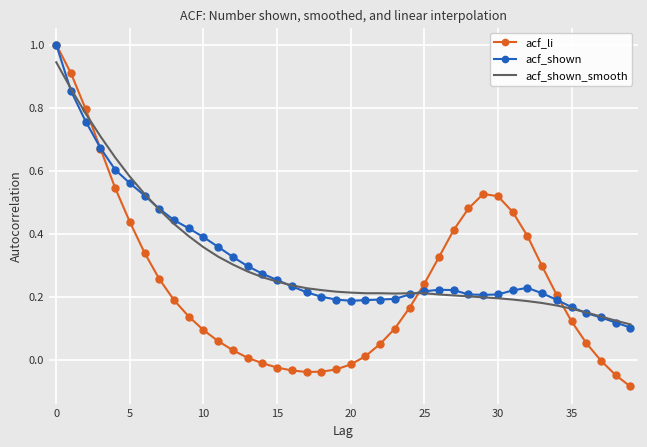

What is the maximum value for acf_shown?

1.0